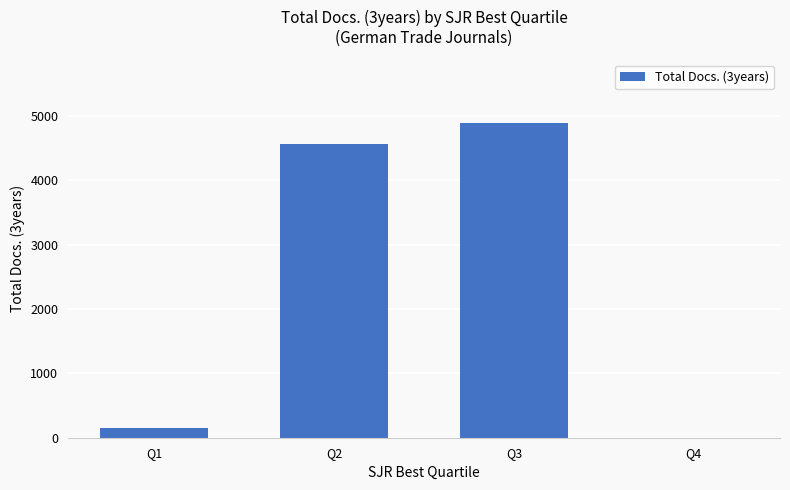

At which category does the chart reach its peak across all series?

Q3